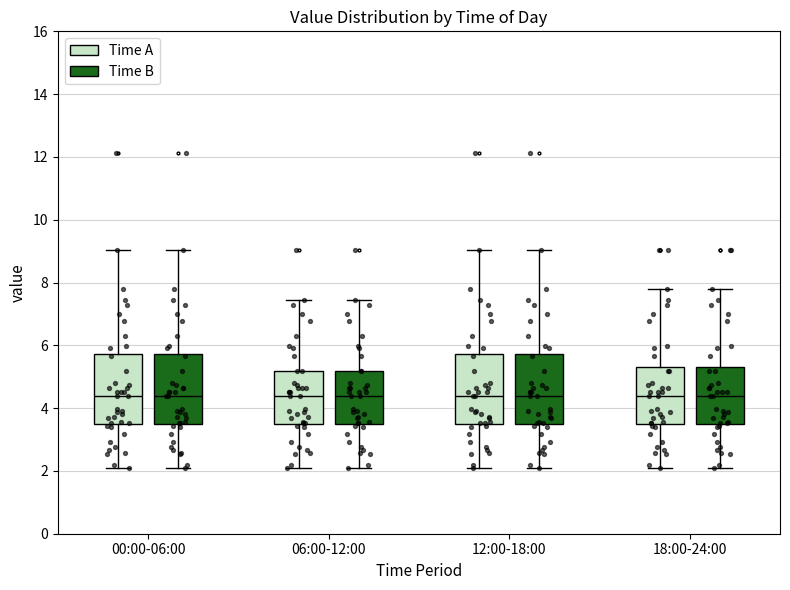

Where does the lower whisker of the box for 18:00-24:00 (Time B) end on the y-axis? The values are not printed on the chart, so give them approximately, as read against the axis.

2.2